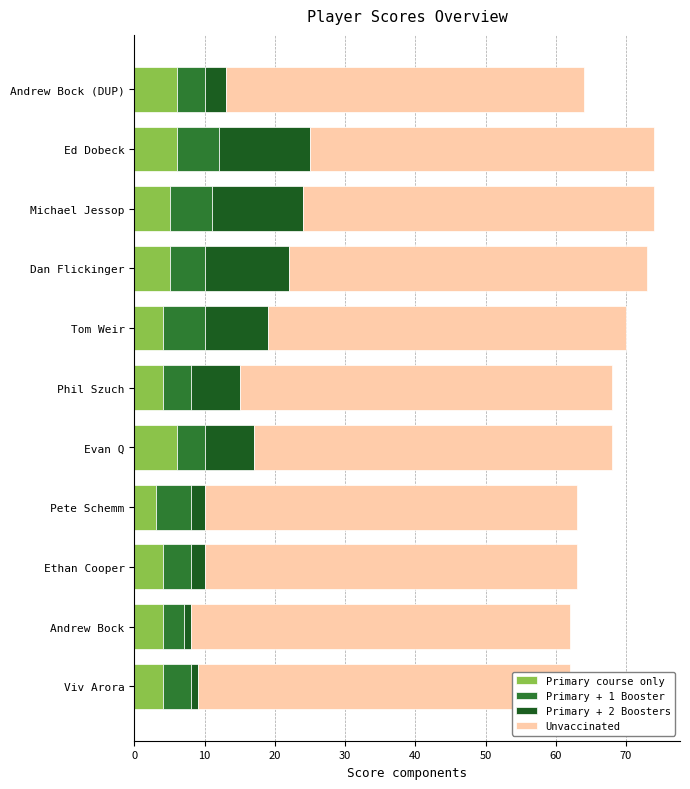

What is the total value across all series at Ed Dobeck?

74